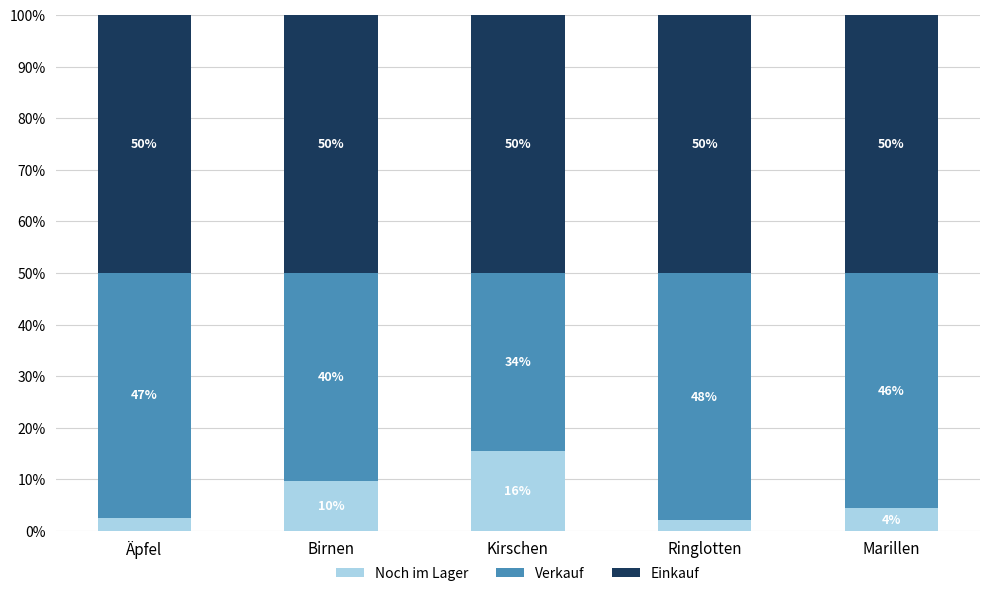

How many bars are there in total?

5